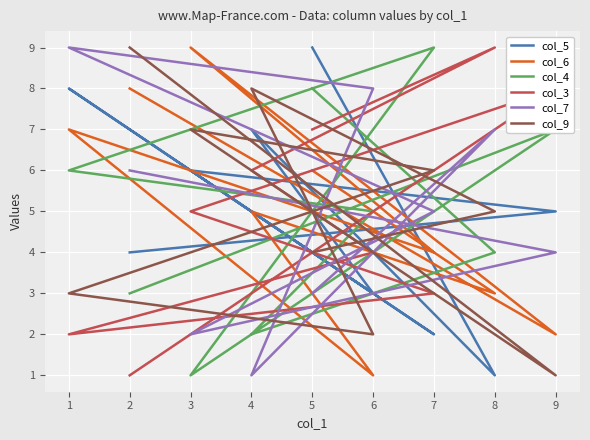

True or false: col_3 has more than 2 points higher than both neighbors.

False